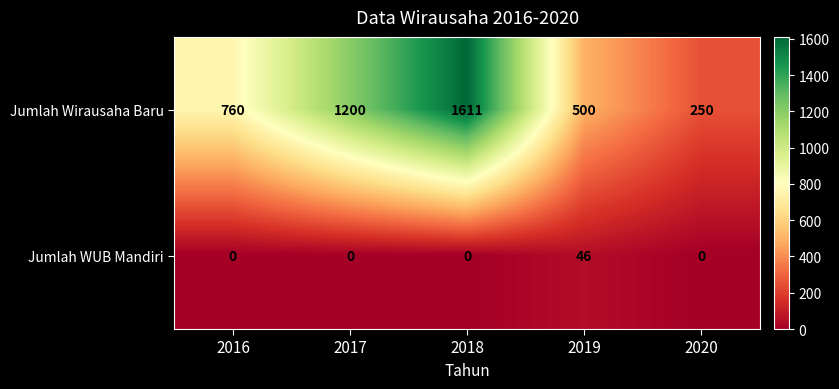

The Jumlah WUB Mandiri series shows 0 at 2016. True or false?

True